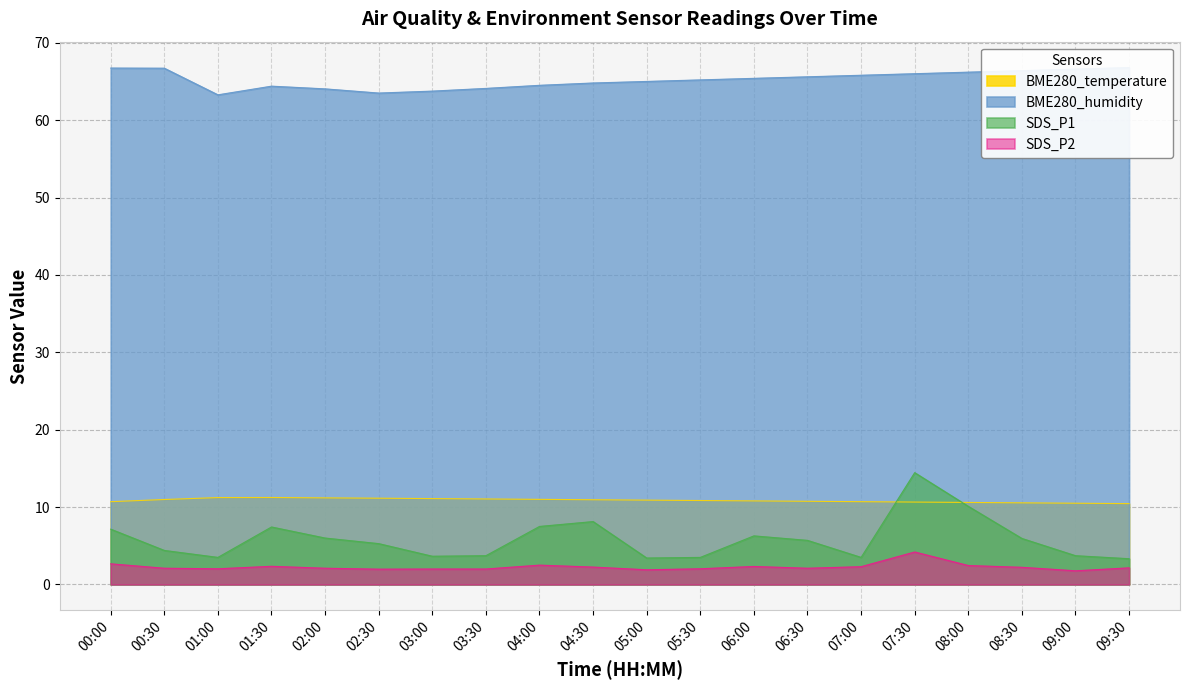

True or false: SDS_P2 and SDS_P1 cross at least once.

False